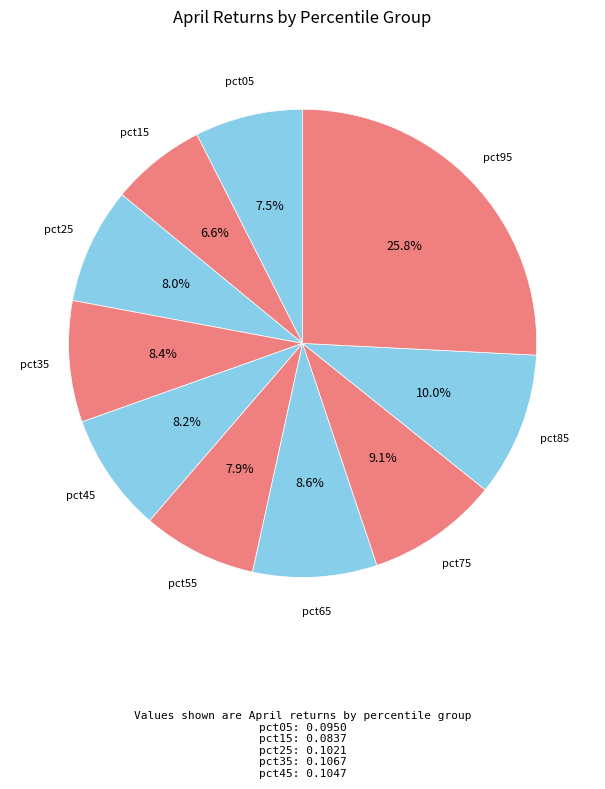

Count the number of slices in the pie.

10